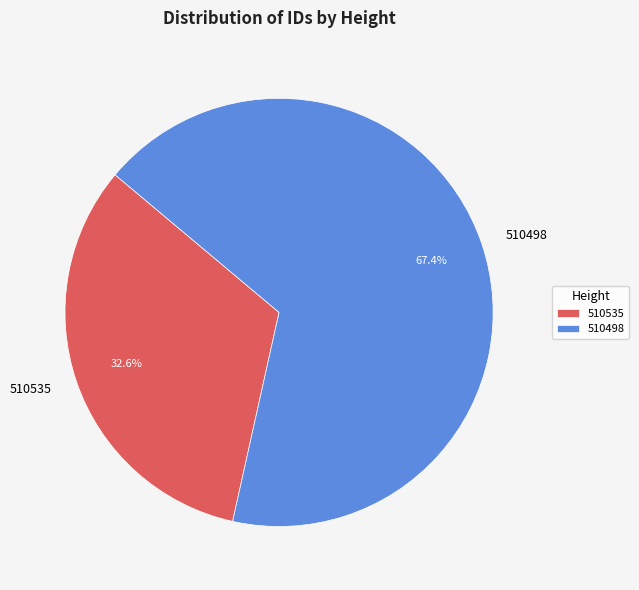

What is the total percentage of 510535 and 510498?

100.0%